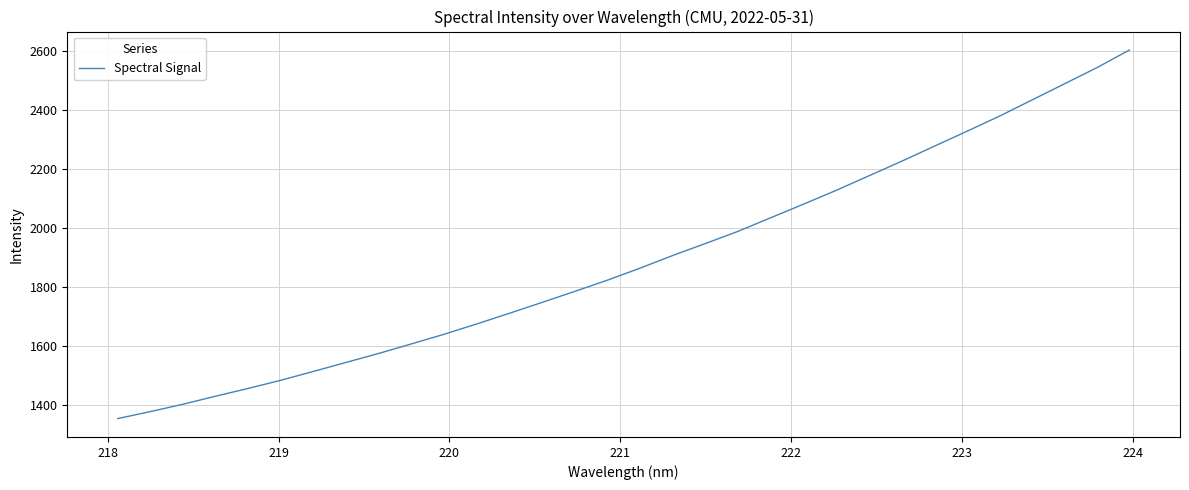

What is the smallest value displayed?

1352.7